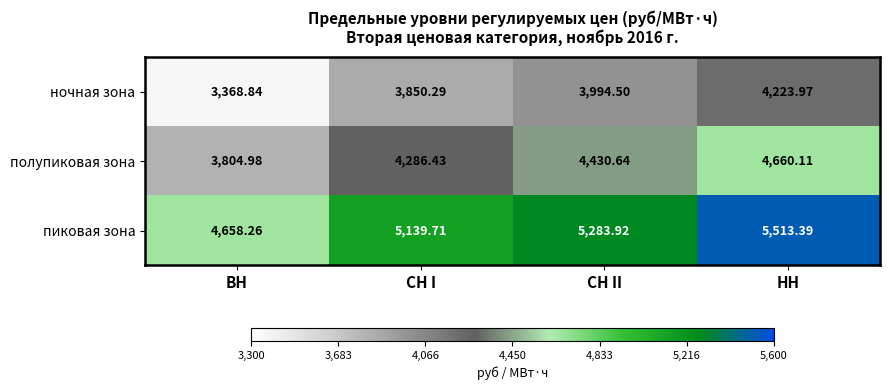

At which label is полупиковая зона closest to 4232?

СН I